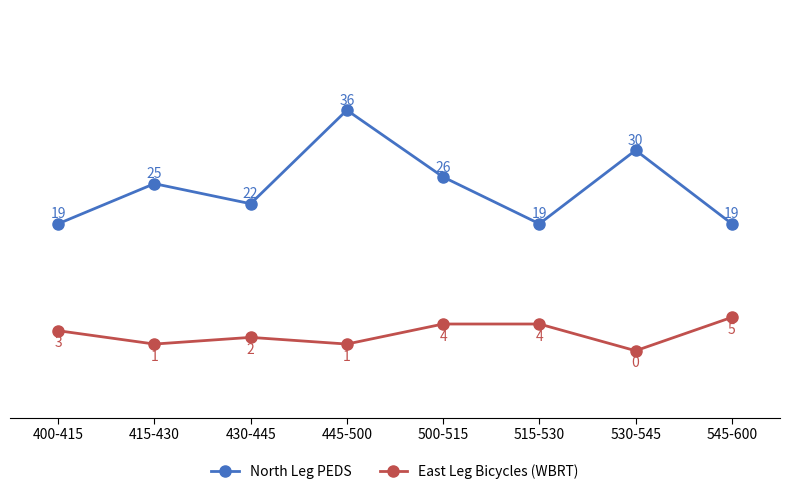

What is the total value across all series at 400-415?

22